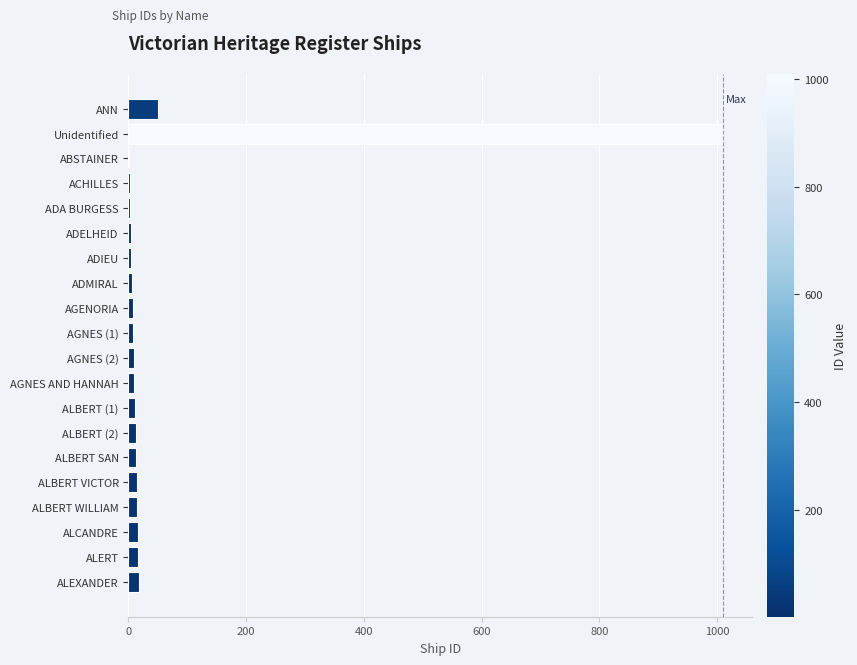

What is the sum of all values?

1231